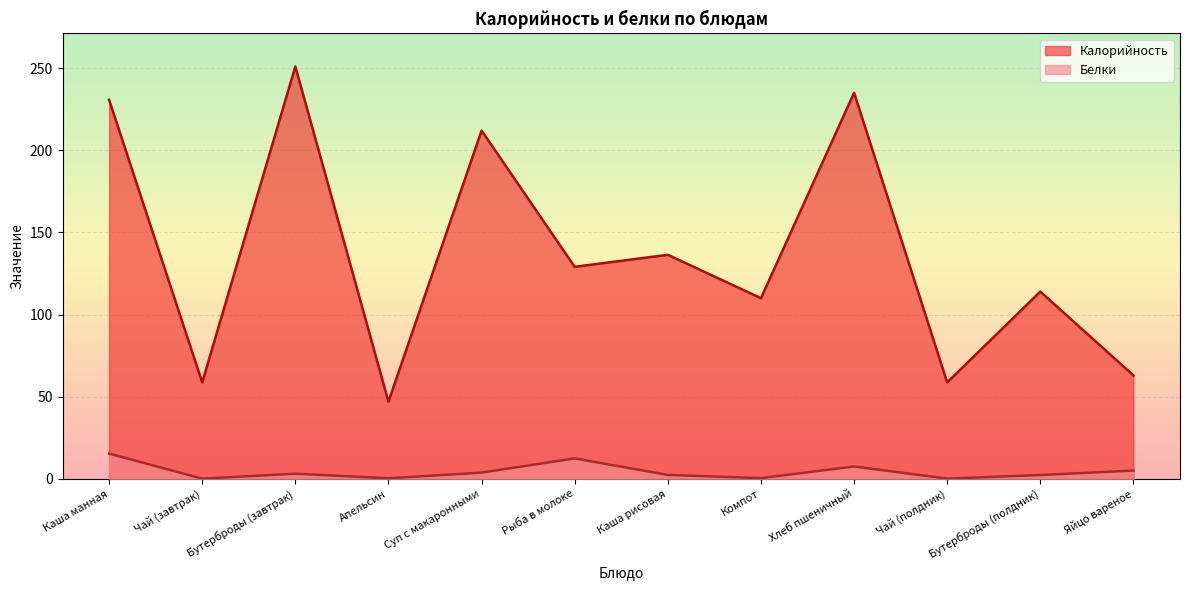

At which category does Белки reach its first local peak?

Бутерброды (завтрак)